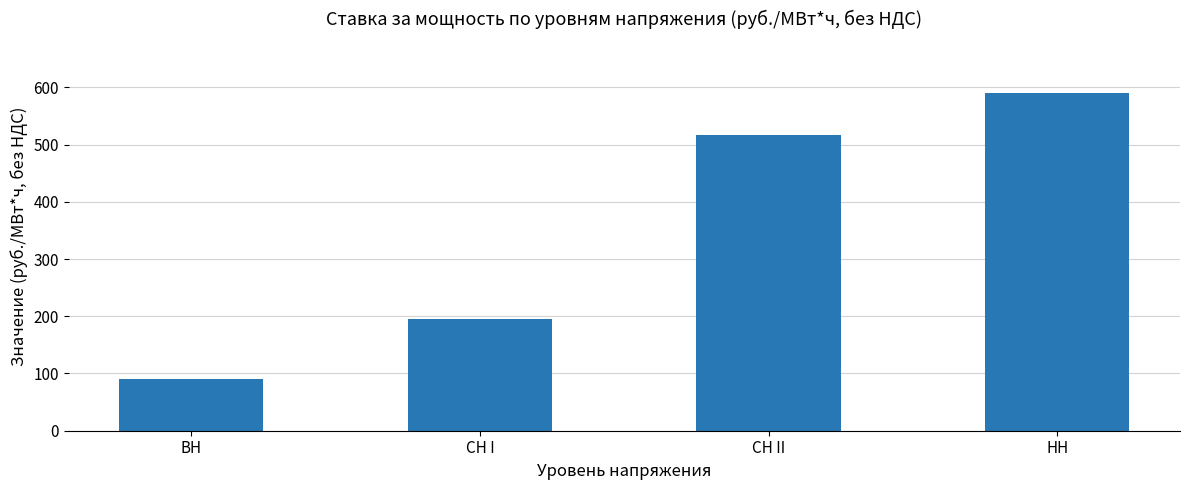

True or false: the data shows 590.7 at НН.

True